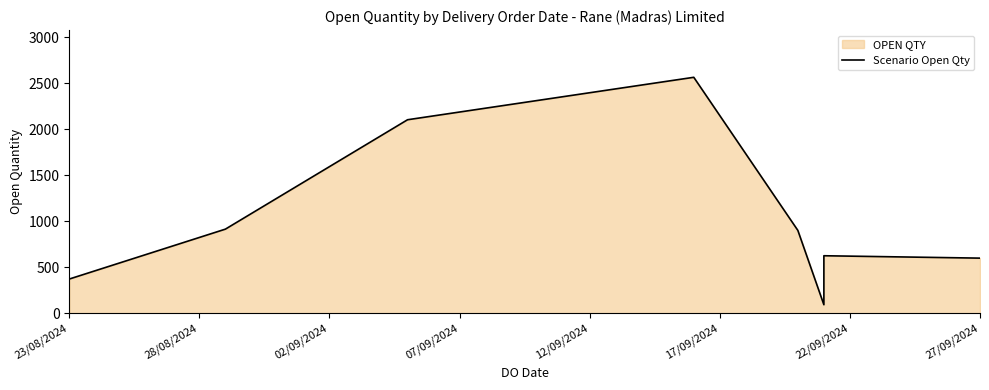

What is the average value?

1022